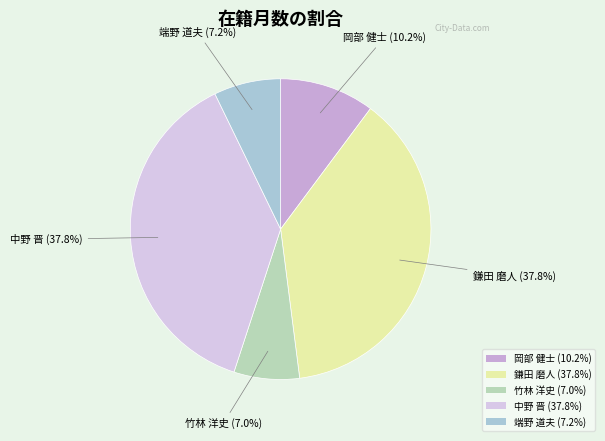

Which has a higher value, 鎌田 磨人 or 竹林 洋史?

鎌田 磨人